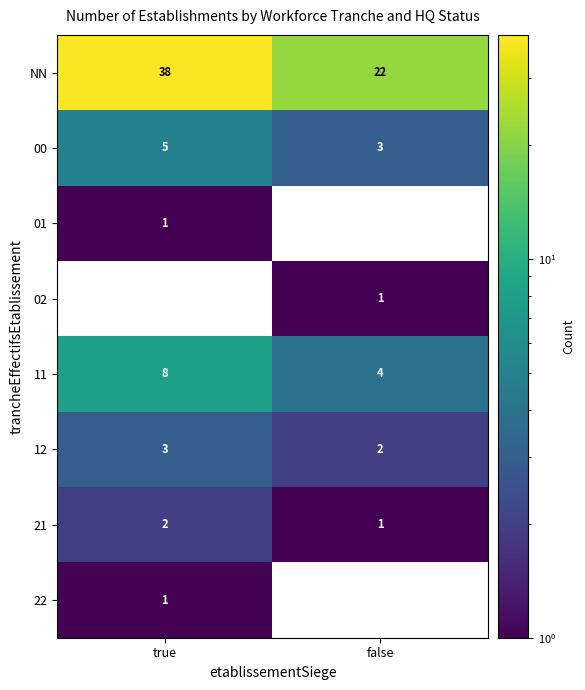

Which series has the largest total across all categories?

NN